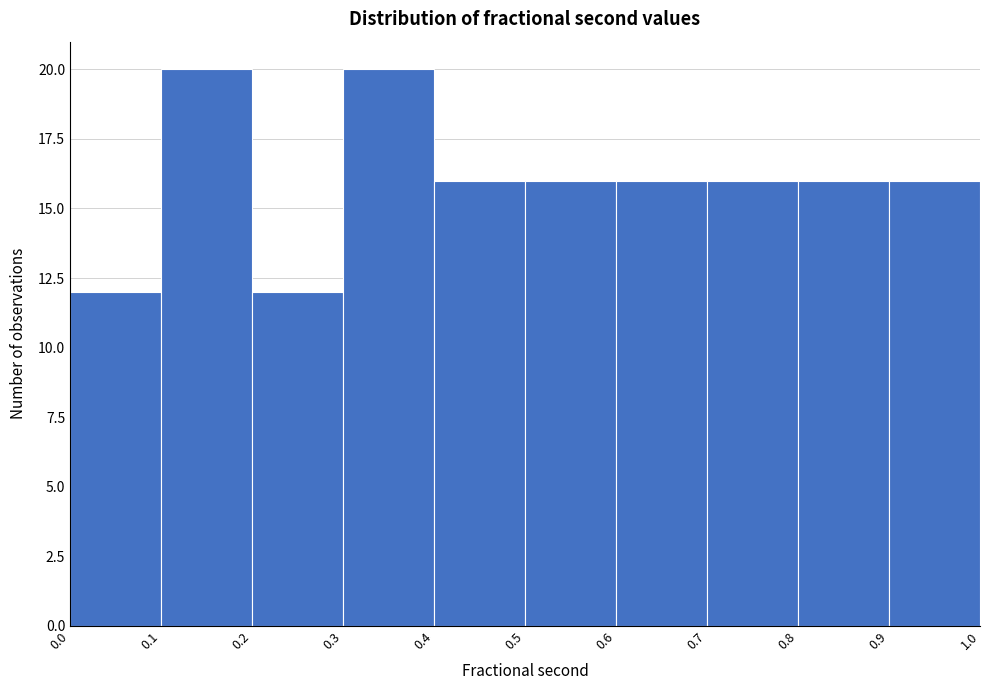

Reading left to right, list every bar in this chart as the range it spans on the x-axis followed by its height. The values are not printed on the chart, so give them approximately, as read against the axis.

0.0 to 0.1: 12
0.1 to 0.2: 20
0.2 to 0.3: 12
0.3 to 0.4: 20
0.4 to 0.5: 16
0.5 to 0.6: 16
0.6 to 0.7: 16
0.7 to 0.8: 16
0.8 to 0.9: 16
0.9 to 1.0: 16